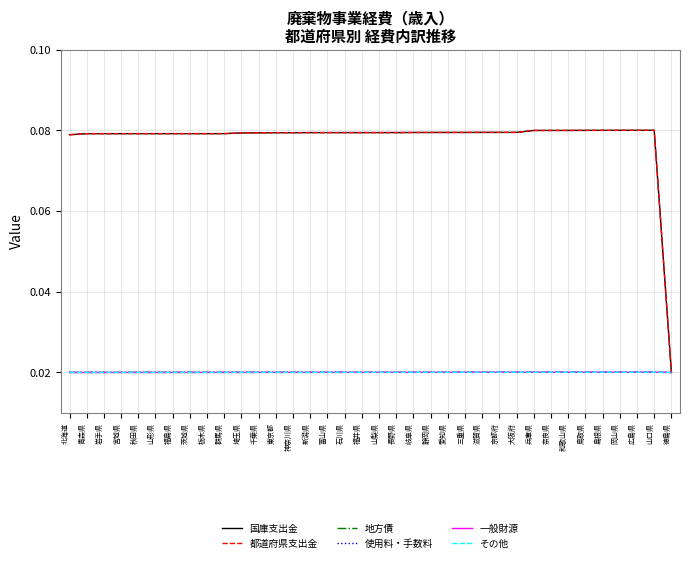

Does the chart have visible grid lines?

Yes